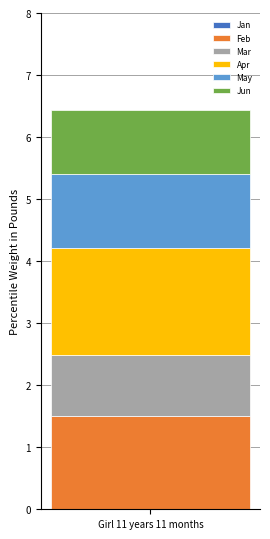

Reading right to left, transcribe the values for Feb.

1.5